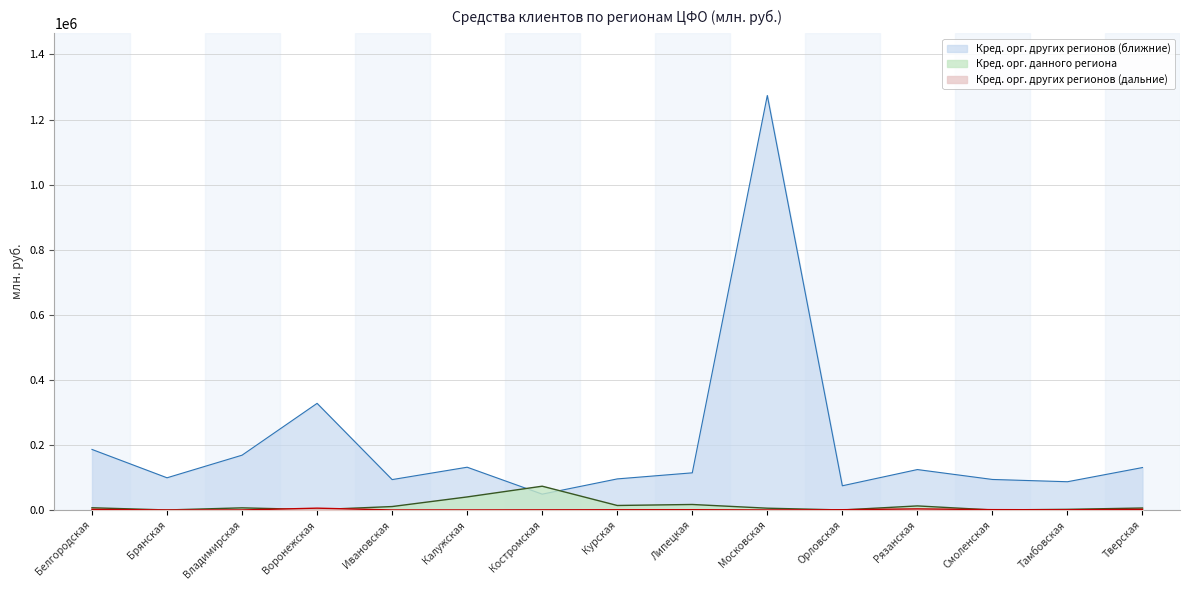

Reading left to right, what are all the values shown in this chart?

Кред. орг. данного региона: 6779	0	6496	892	10495	40049	73048	13780	16847	5444	0	12447	0	1903	5987
Кред. орг. других регионов (дальние): 1856	0	0	5550	0	0	342	600	763	0	798	3324	994	596	1936
Кред. орг. других регионов (ближние): 186022	98906	168391	327701	93346	131403	48597	95465	114121	1274010	74319	124197	93750	86781	130363